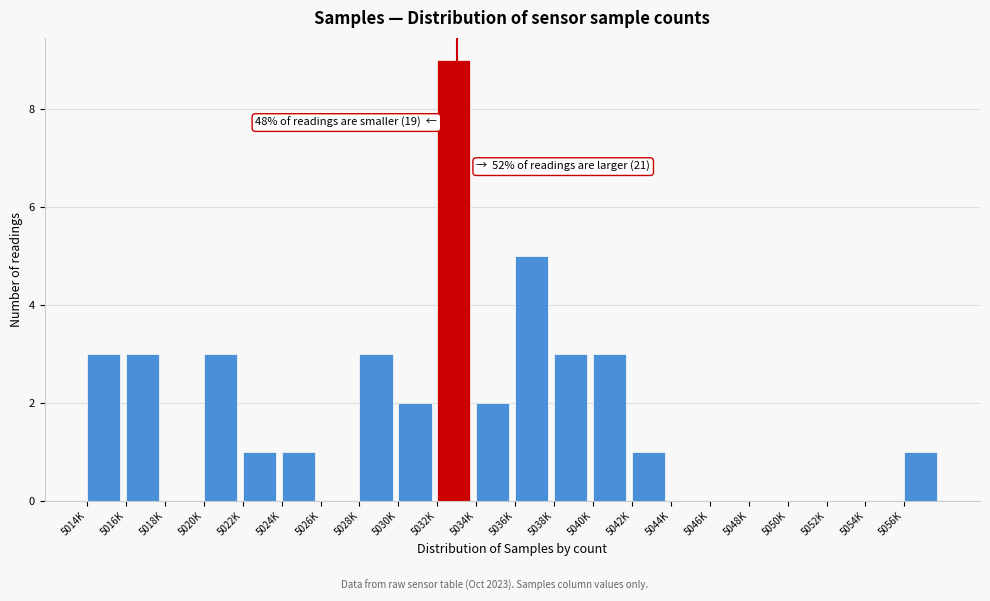

Reading left to right, extract all data points from this chart.

5014K=3	5016K=3	5018K=0	5020K=3	5022K=1	5024K=1	5026K=0	5028K=3	5030K=2	5032K=9	5034K=2	5036K=5	5038K=3	5040K=3	5042K=1	5044K=0	5046K=0	5048K=0	5050K=0	5052K=0	5054K=0	5056K=1